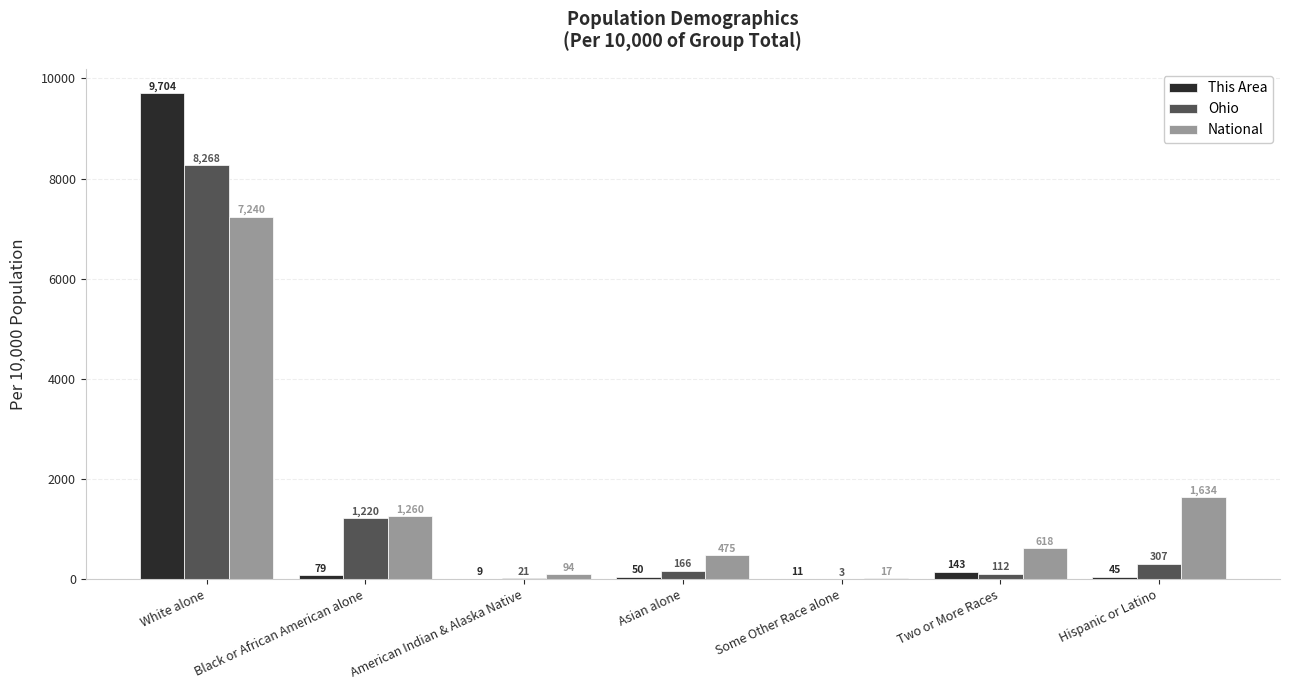

How many data points in This Area are above 50?

4